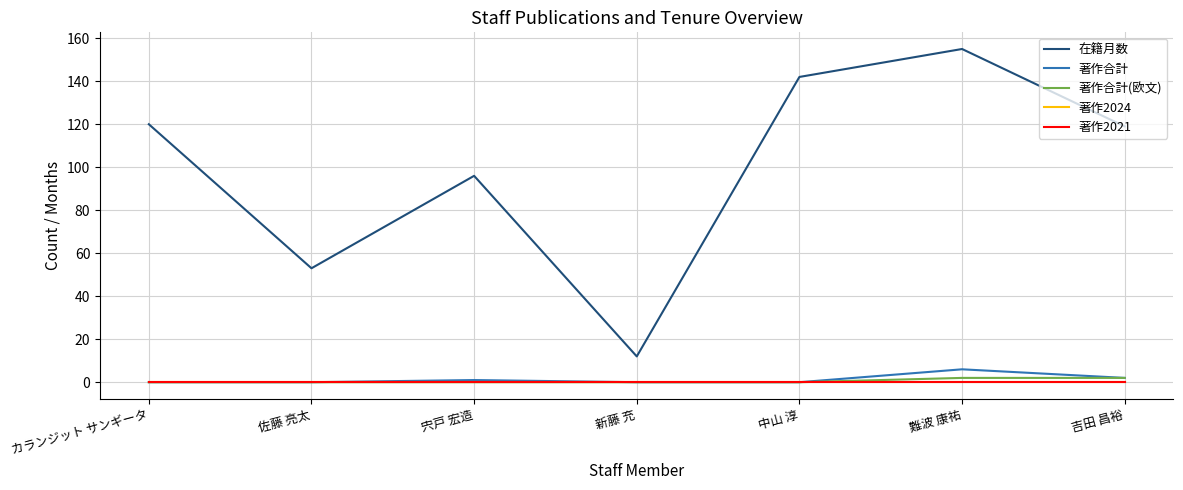

Which series has the largest total across all categories?

在籍月数